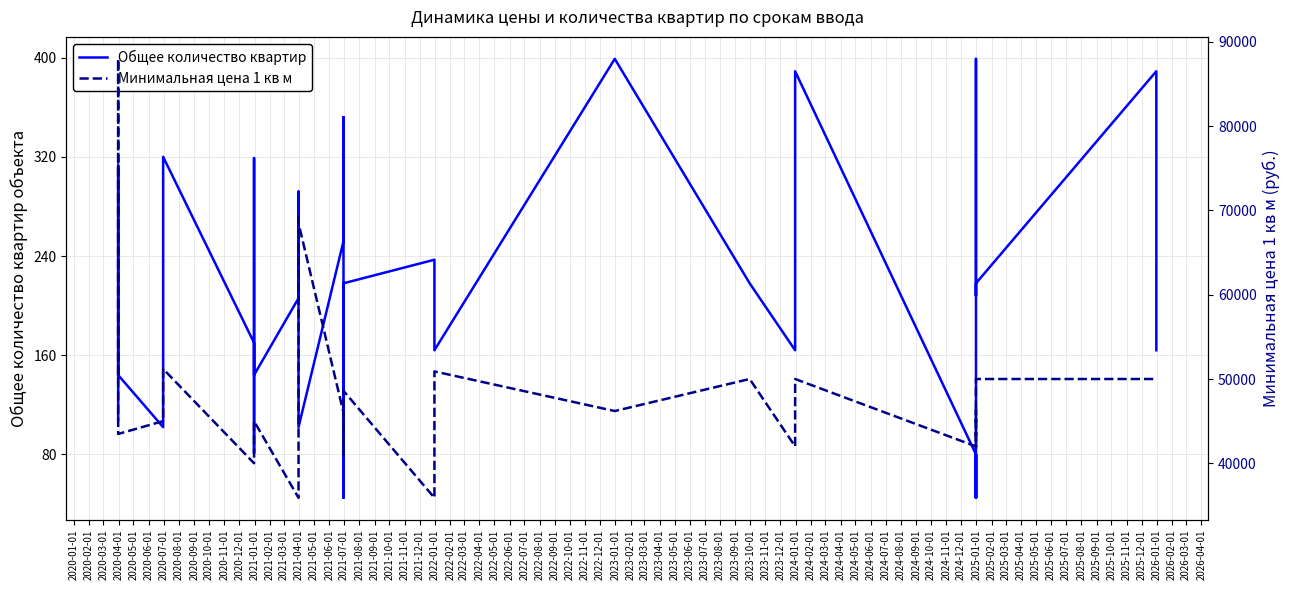

Which series has the widest spread of values?

Минимальная цена 1 кв м